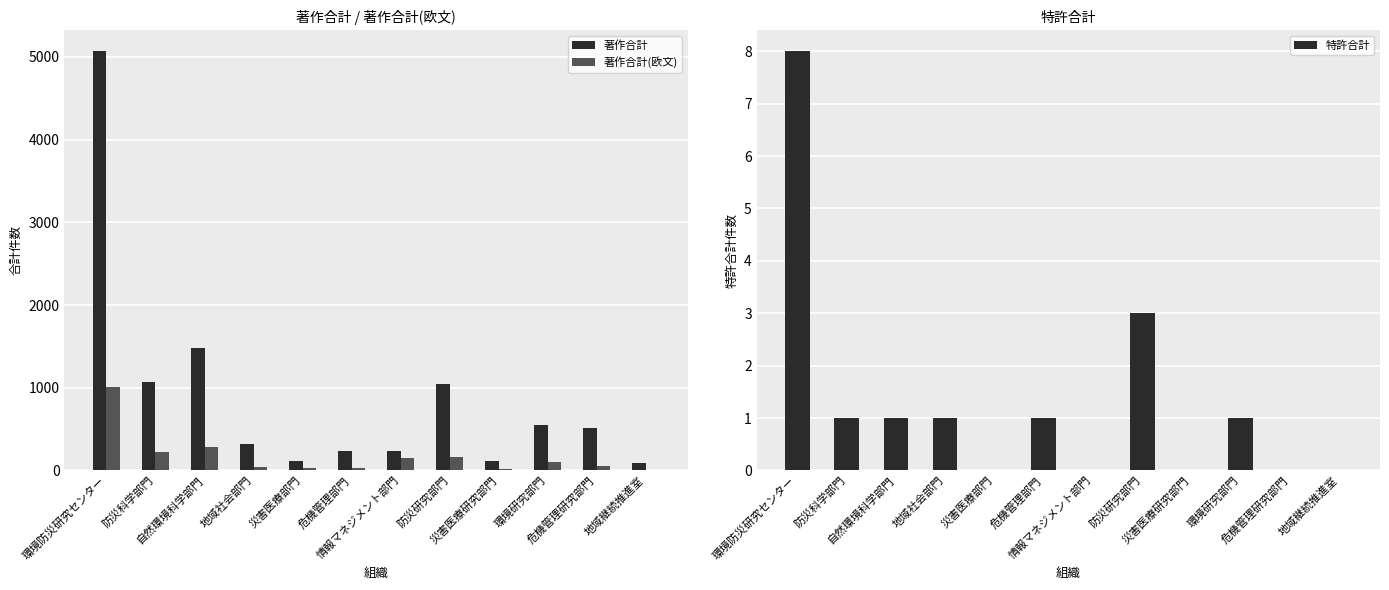

List the series in order of their peak value, lowest first.

特許合計, 著作合計(欧文), 著作合計